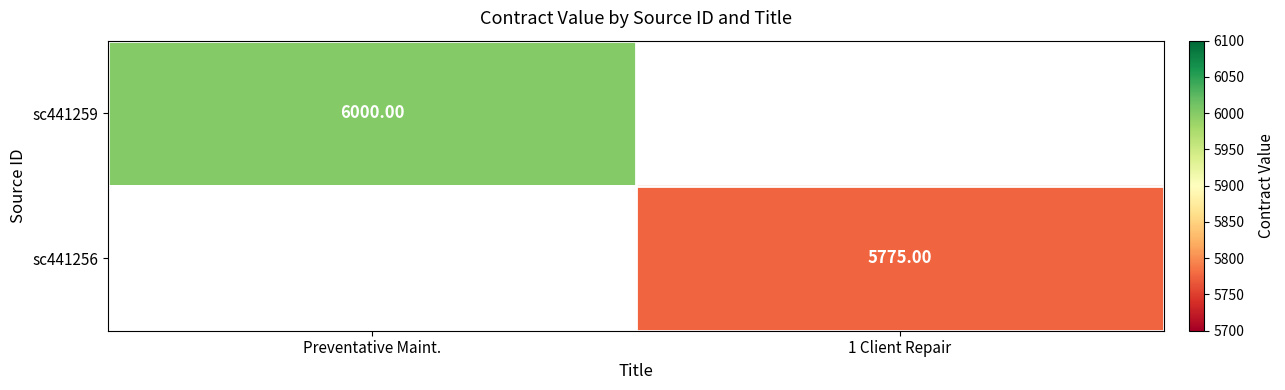

Is the value of sc441259 at Preventative Maint. greater than the value of sc441256 at 1 Client Repair?

Yes